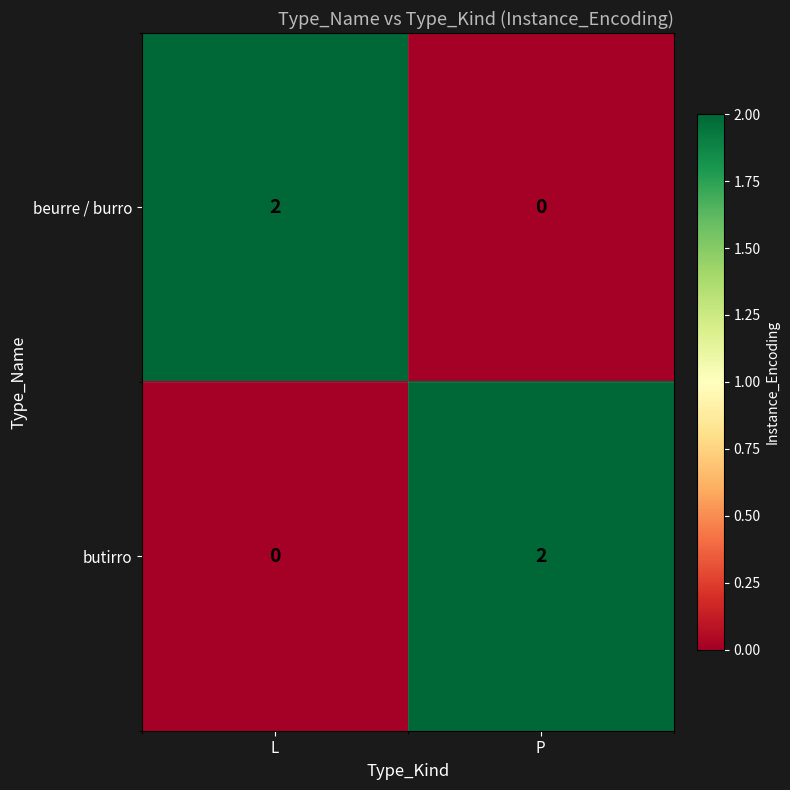

Where is butirro nearest to the value 1?

L